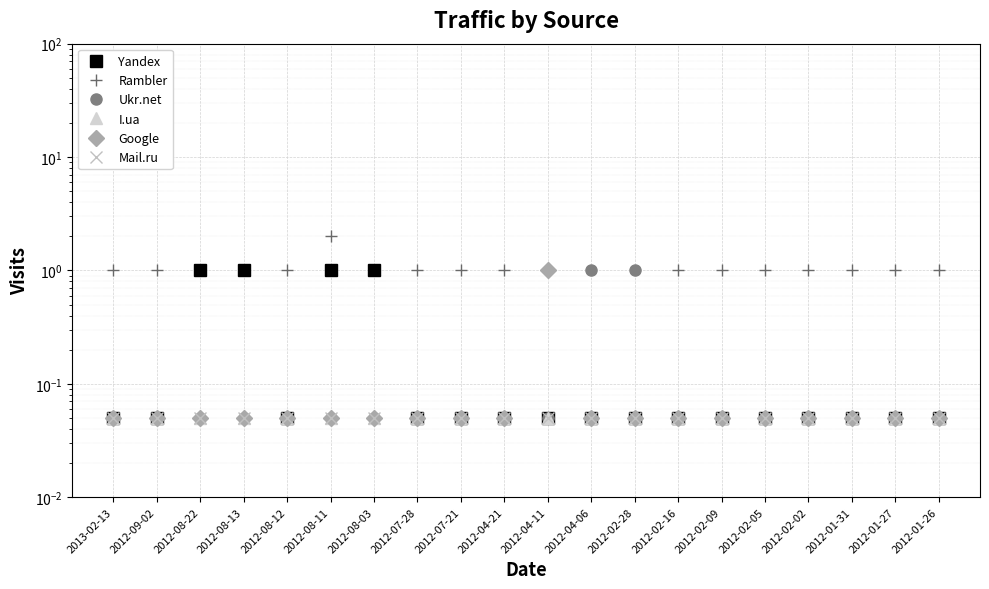

What is the average value of the Google series?

0.1